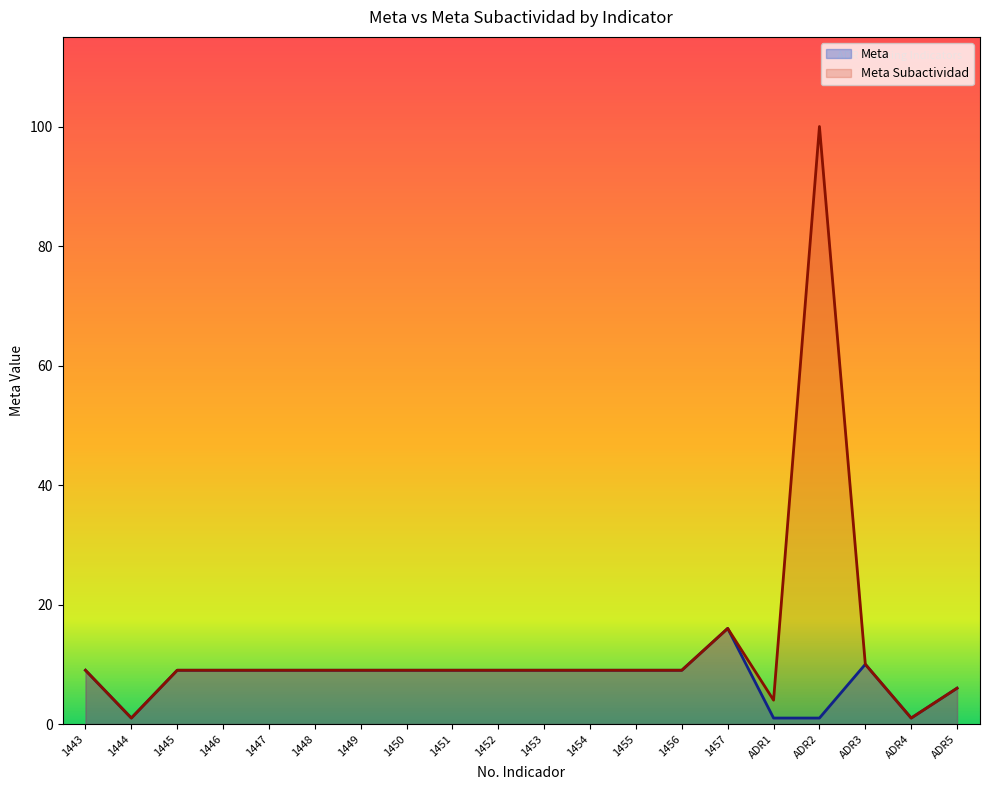

What is the difference between the maximum and minimum values in the Meta series?

15